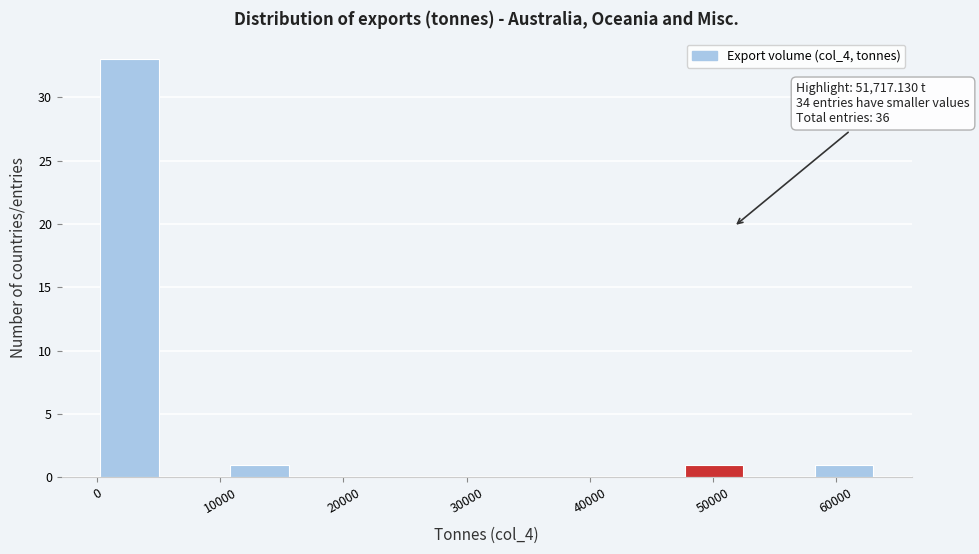

Over which range of the x-axis is the bar tallest?

0 to 5000